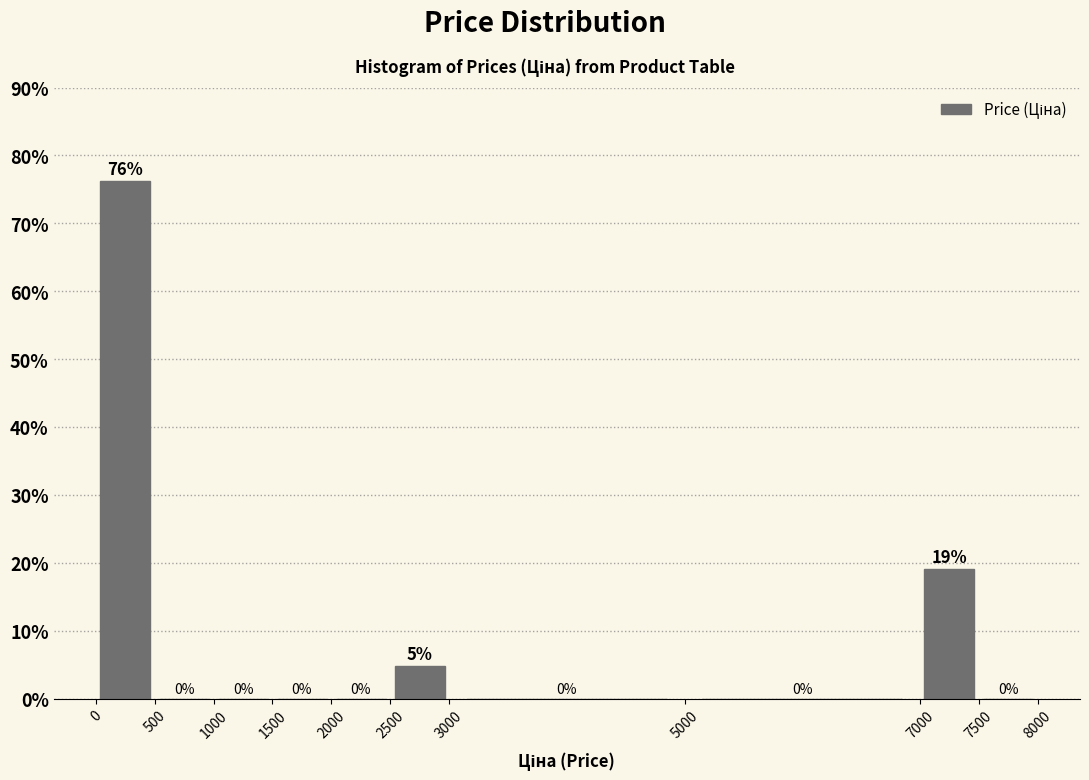

Which range on the x-axis has the tallest bar?

0 to 500